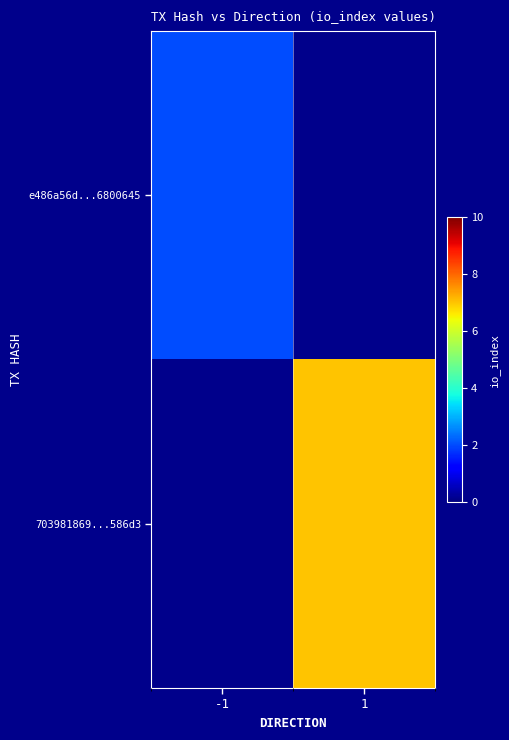

What is the highest value of the e486a56d...6800645 series?

2.0